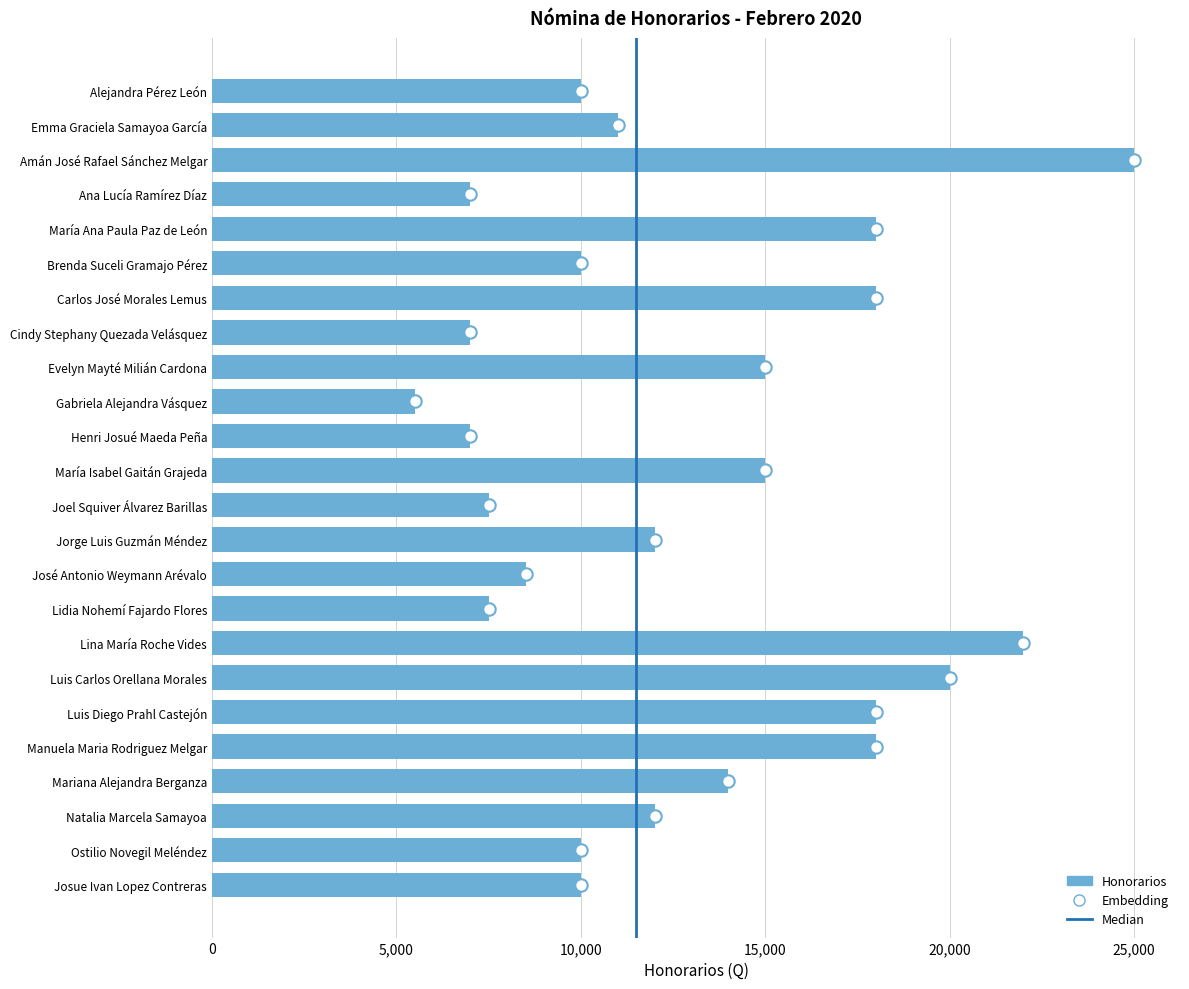

What is the change in value from Amán José Rafael Sánchez Melgar to Henri Josué Maeda Peña?

-18000